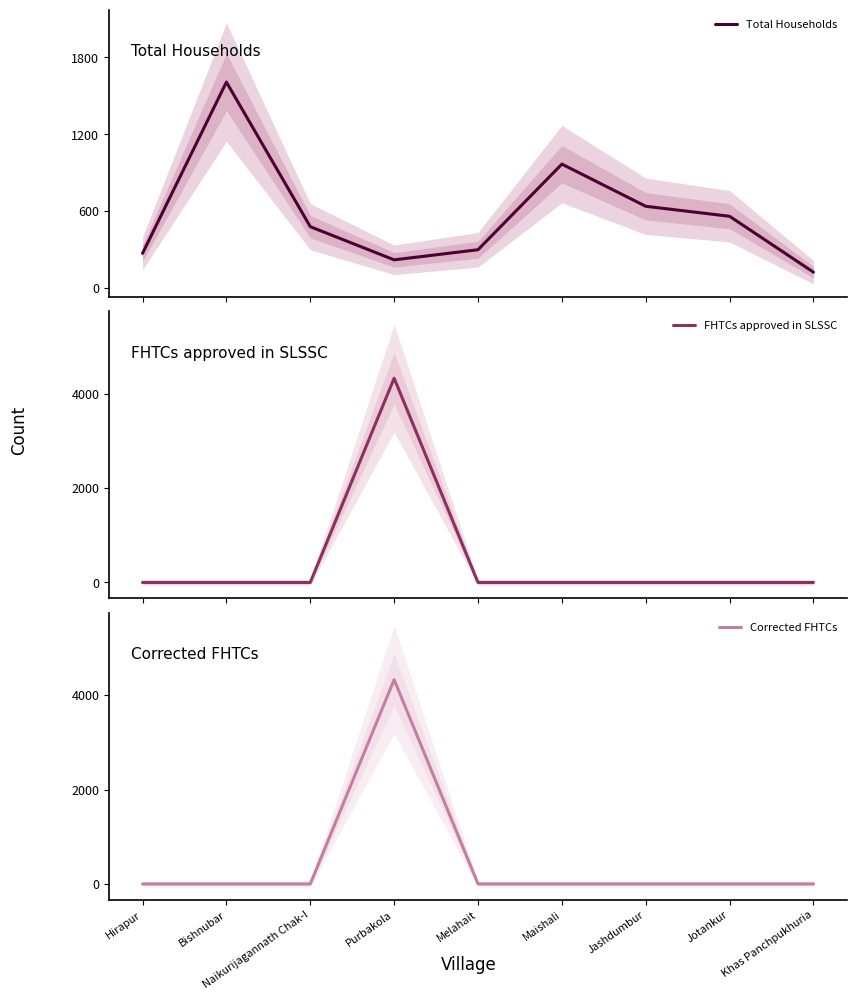

What position from the right is Jashdumbur?

3